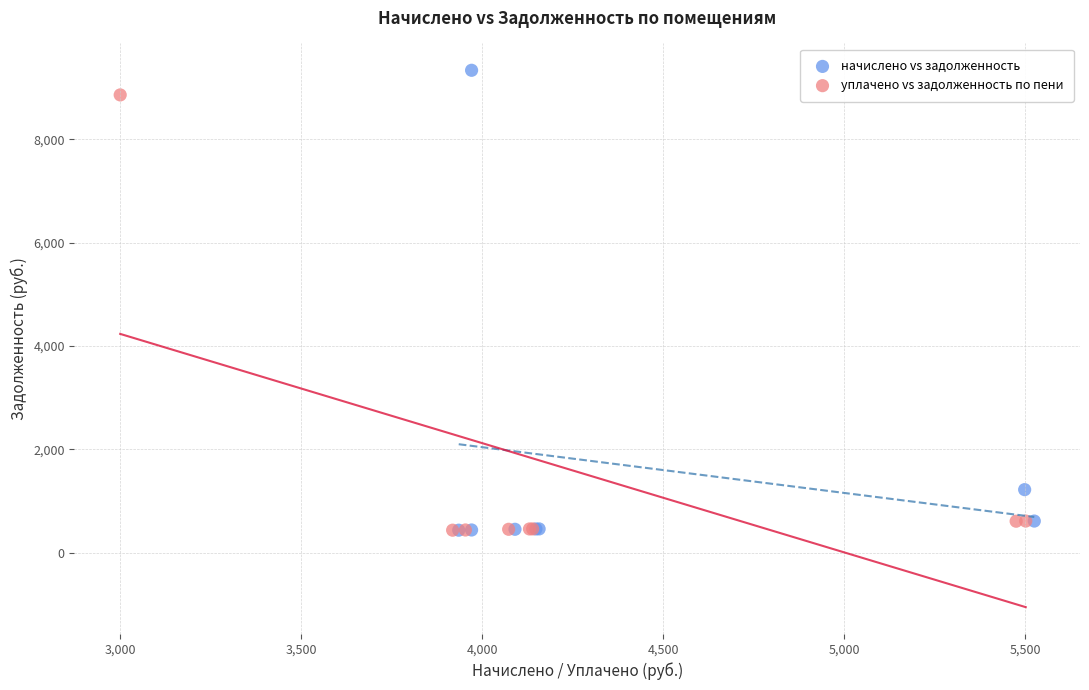

Which series reaches the maximum Y coordinate?

начислено vs задолженность